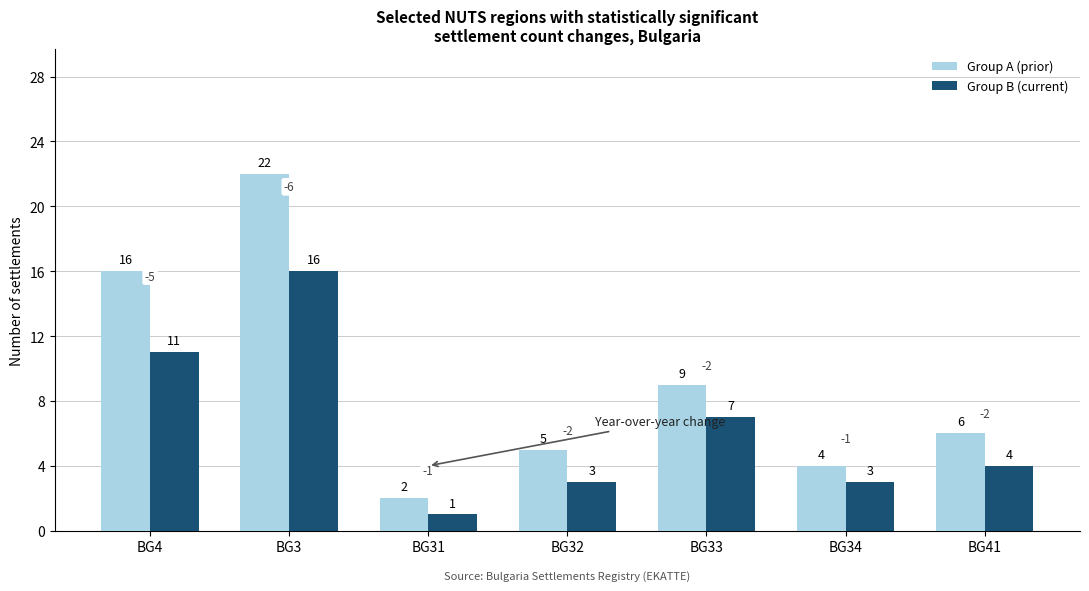

Reading left to right, list all the values displayed in this chart.

Group A (prior): BG4=16	BG3=22	BG31=2	BG32=5	BG33=9	BG34=4	BG41=6
Group B (current): BG4=11	BG3=16	BG31=1	BG32=3	BG33=7	BG34=3	BG41=4